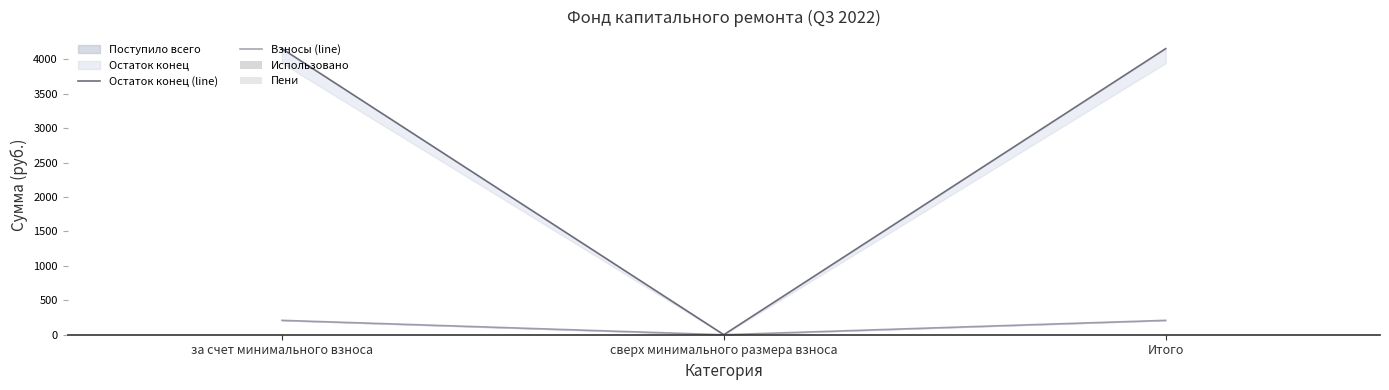

What is the spread (max minus min) of values at за счет минимального взноса?

4154.7